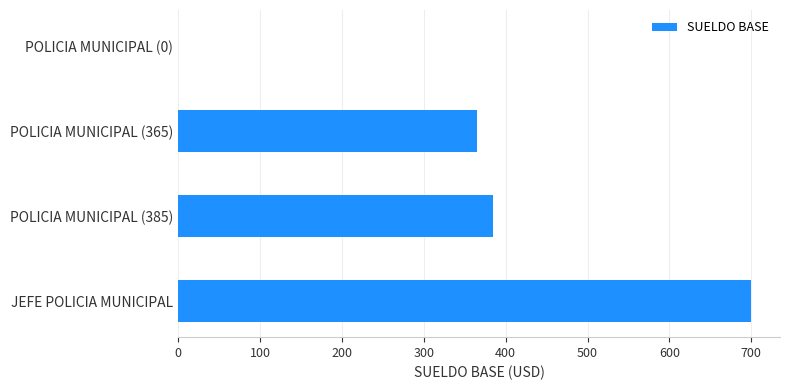

The value at JEFE POLICIA MUNICIPAL is 1168. True or false?

False